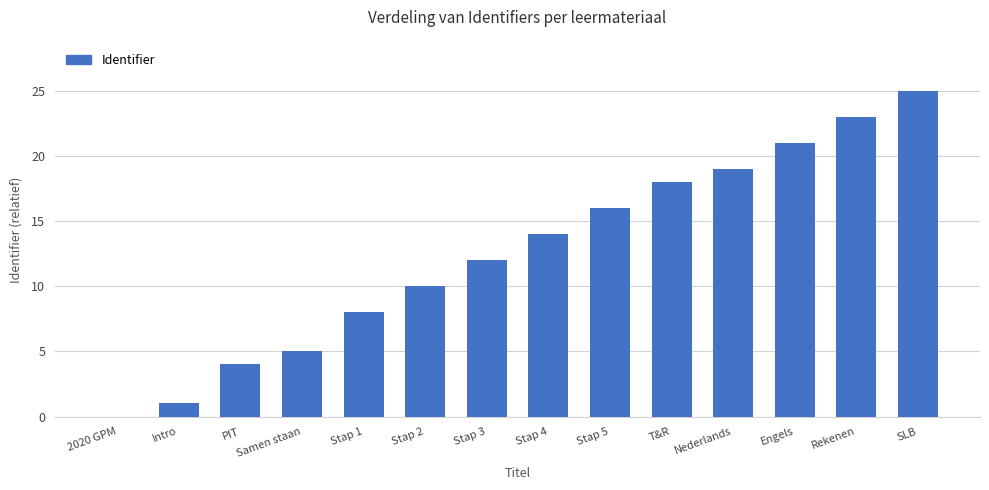

The chart shows a value of 23 at Rekenen. True or false?

True